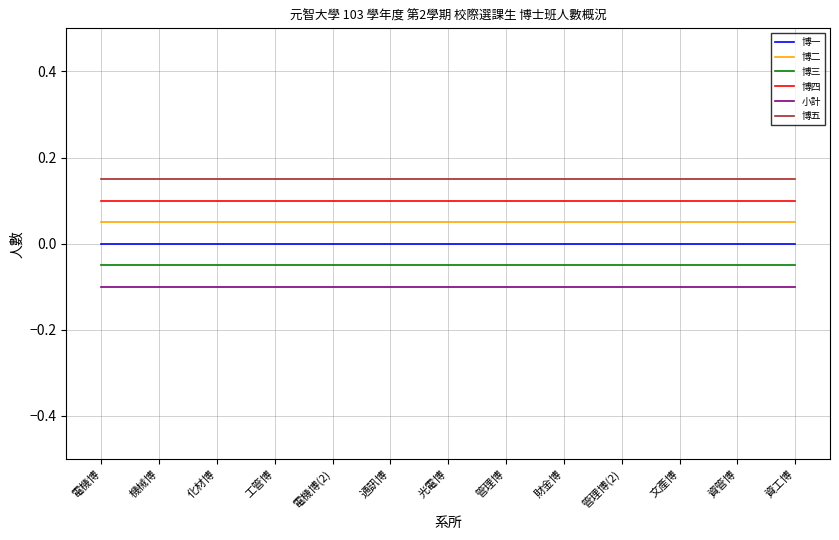

What position from the left is 管理博?

8